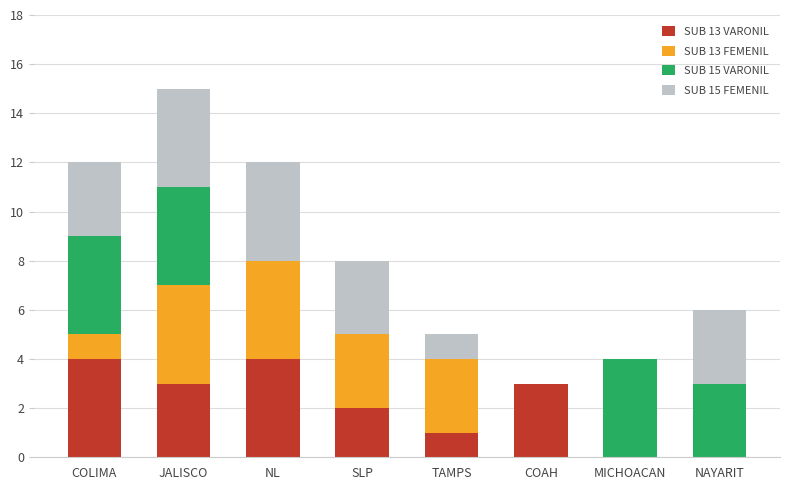

The value of SUB 13 VARONIL at MICHOACAN is -3. True or false?

False